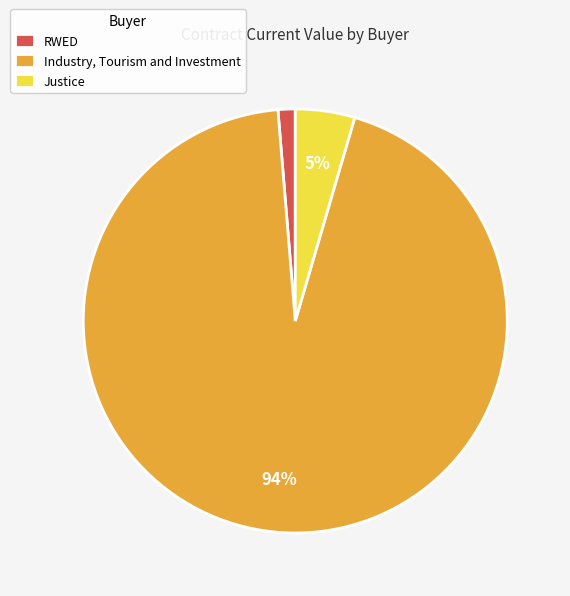

Is the sum of Industry, Tourism and Investment and RWED greater than half?

Yes